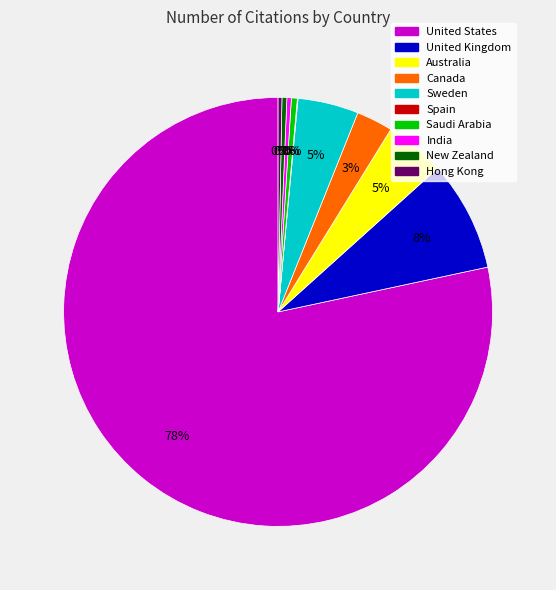

The Saudi Arabia slice represents 0% of the pie. True or false?

True